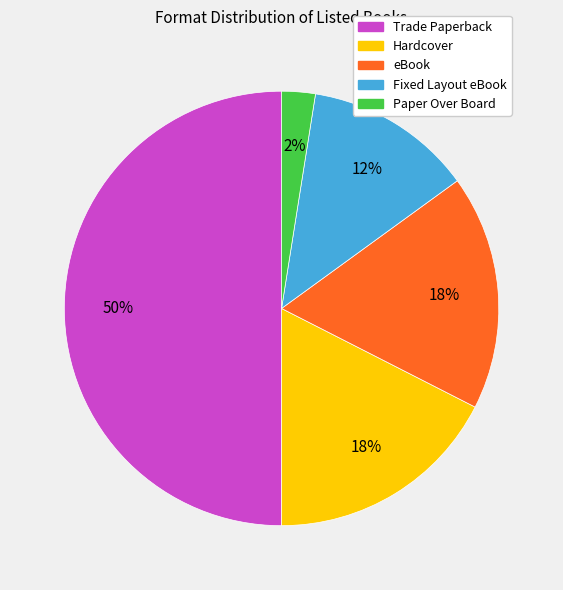

What is the smallest slice in the pie chart?

Paper Over Board